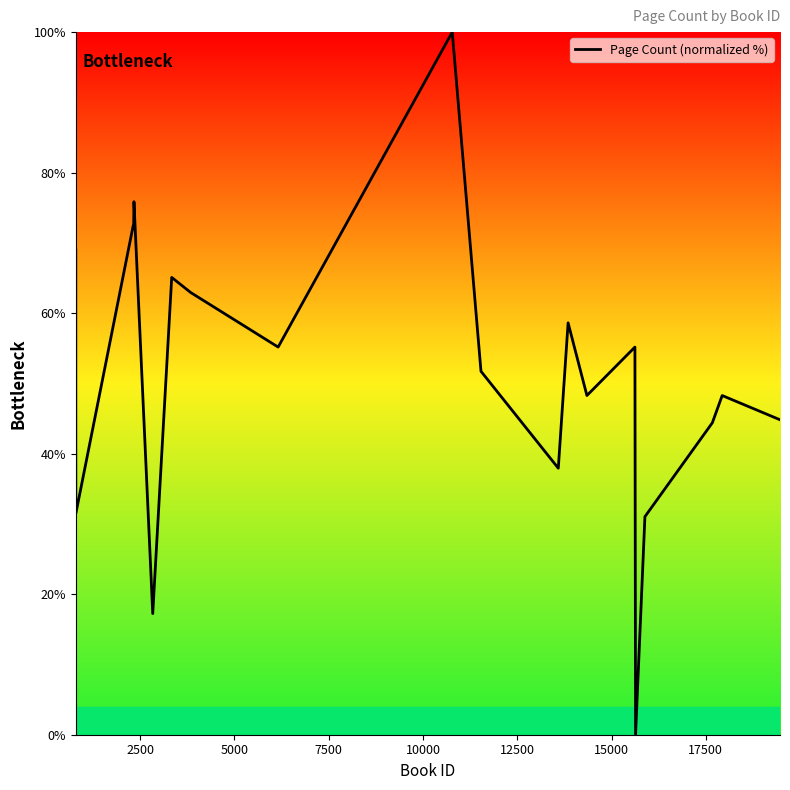

What is the maximum value shown in the chart?

100.0